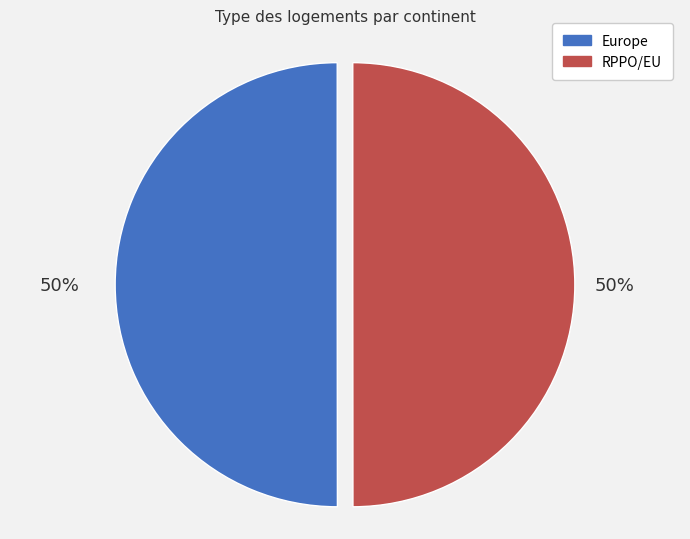

What percentage is the Europe slice, to the nearest percent?

50%